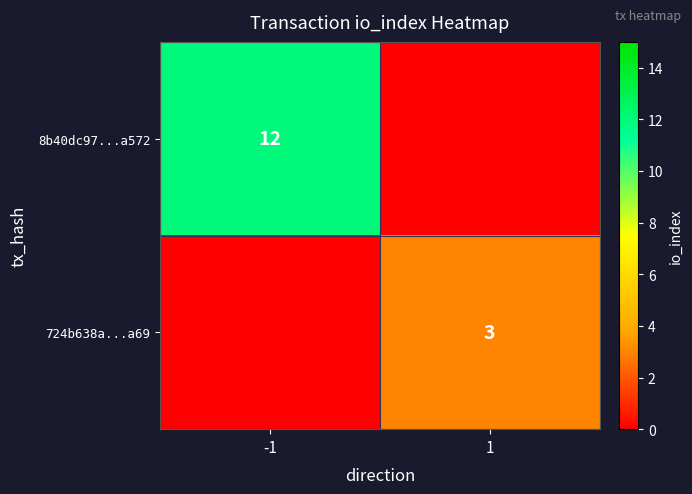

True or false: 8b40dc97...a572 has a value of 12 at -1.

True